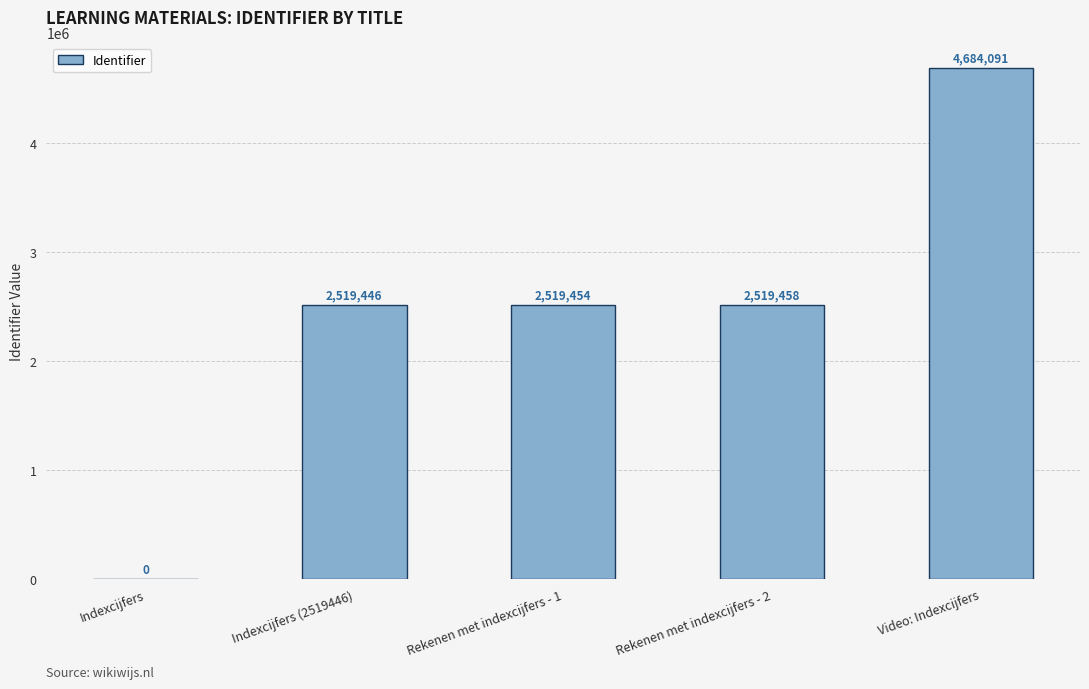

Are the bars horizontal?

No